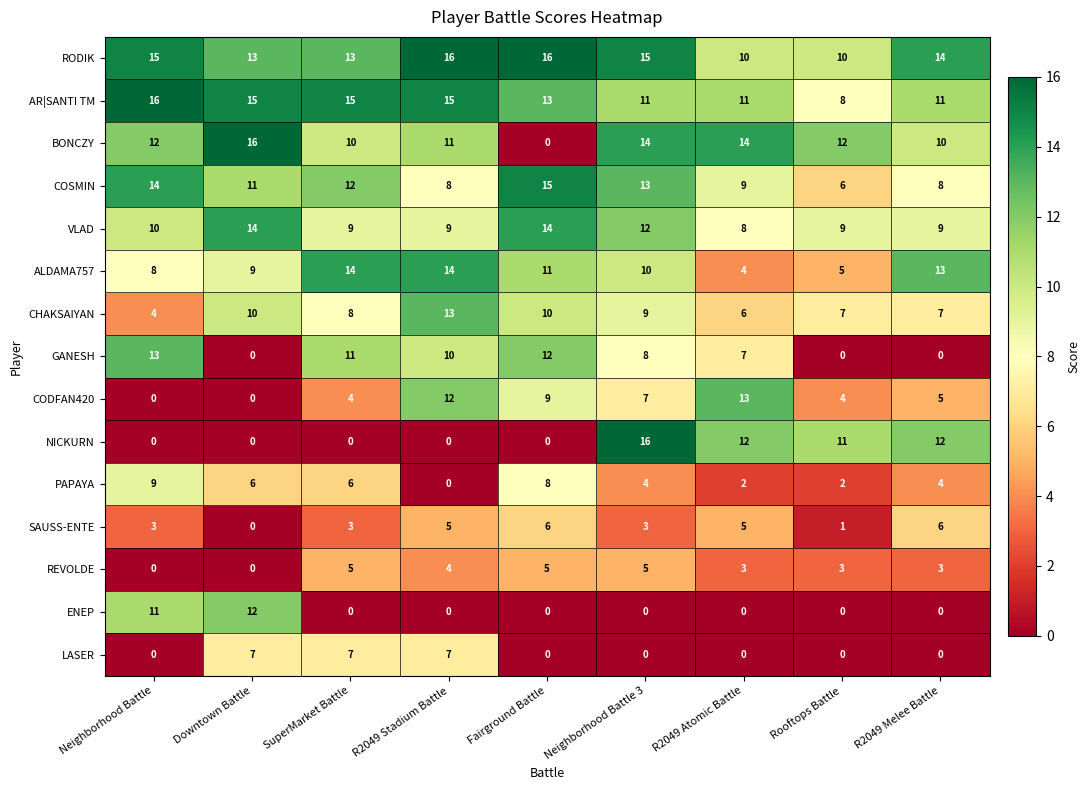

What is the spread (max minus min) of values at Fairground Battle?

16